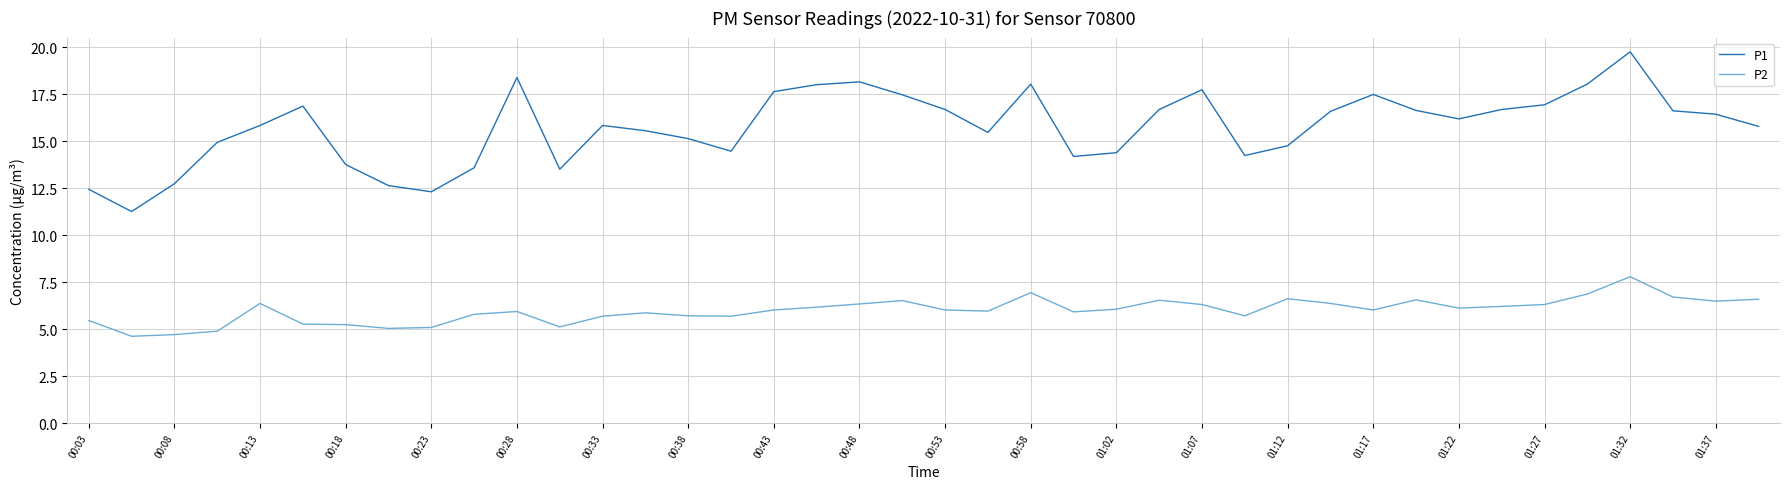

Rank the series by their maximum value, from highest to lowest.

P1, P2